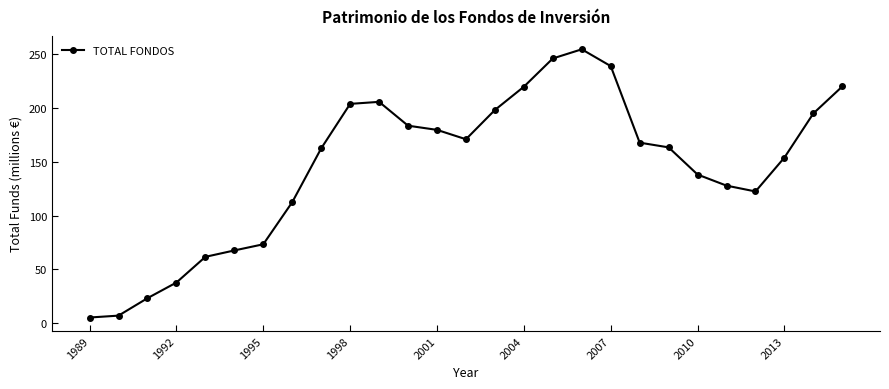

What is the maximum value shown in the chart?

254.3